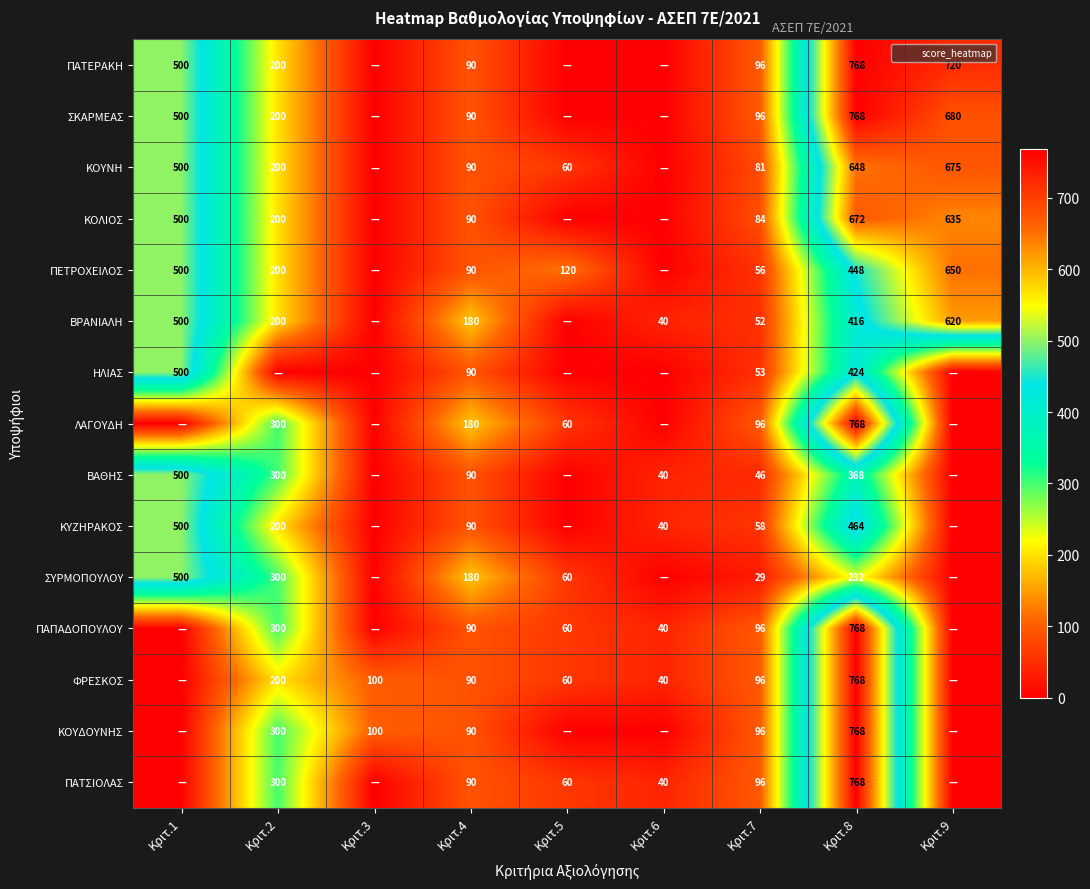

What is the sum of all ΣΥΡΜΟΠΟΥΛΟΥ values?

1301